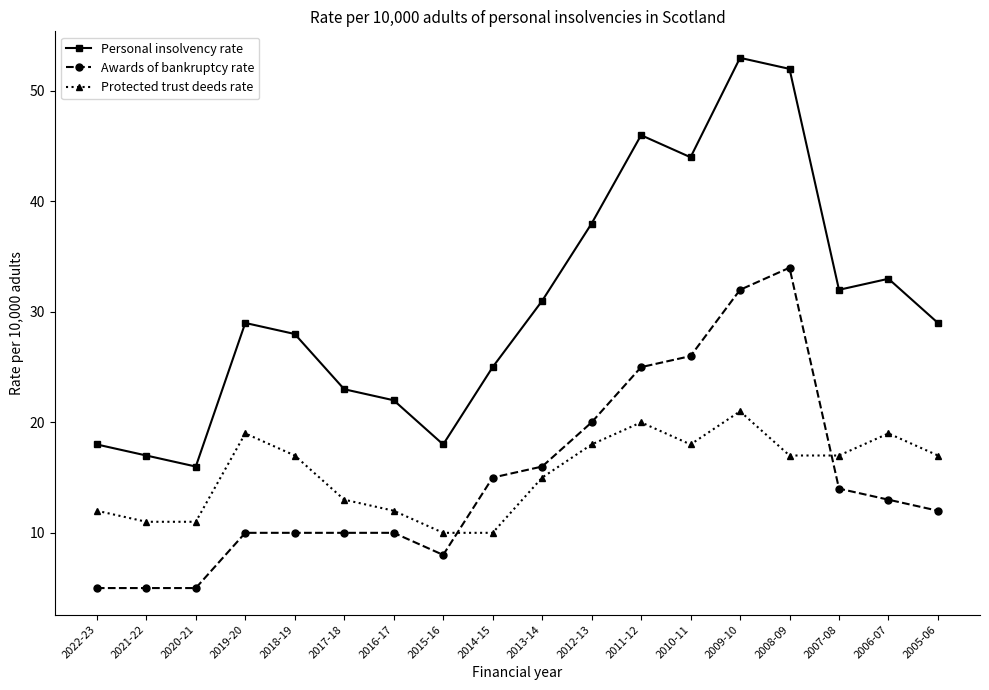

The value of Personal insolvency rate at 2011-12 is 46. True or false?

True